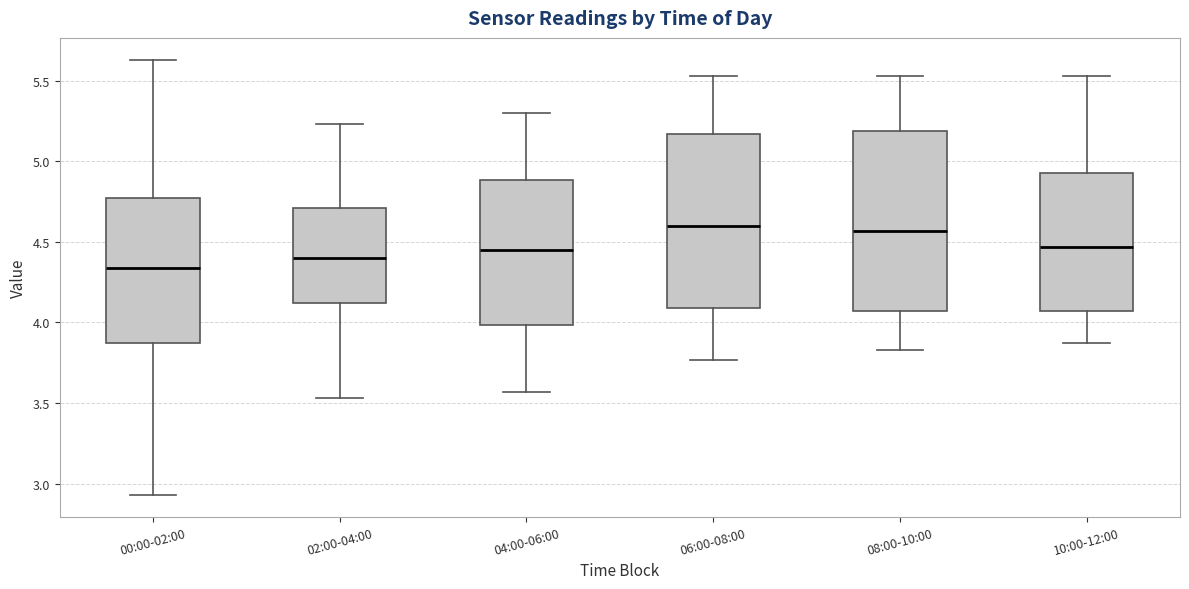

Reading left to right, transcribe this box plot: for each box, give where its median line is, the range the box spans, and where its two whiskers end, as read against the y-axis. The values are not printed on the chart, so give them approximately, as read against the axis.

00:00-02:00: median 4.35, box 3.90 to 4.75, whiskers 2.95 to 5.65
02:00-04:00: median 4.40, box 4.10 to 4.70, whiskers 3.55 to 5.25
04:00-06:00: median 4.45, box 4.00 to 4.90, whiskers 3.55 to 5.30
06:00-08:00: median 4.60, box 4.10 to 5.15, whiskers 3.75 to 5.55
08:00-10:00: median 4.55, box 4.05 to 5.20, whiskers 3.85 to 5.55
10:00-12:00: median 4.45, box 4.05 to 4.95, whiskers 3.85 to 5.55